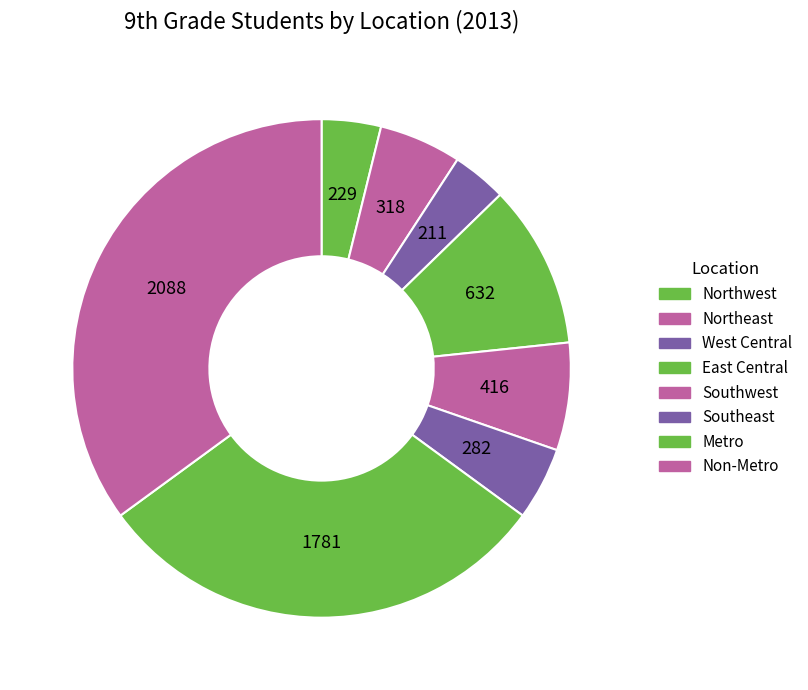

Is it true that West Central is 4% of the pie?

True